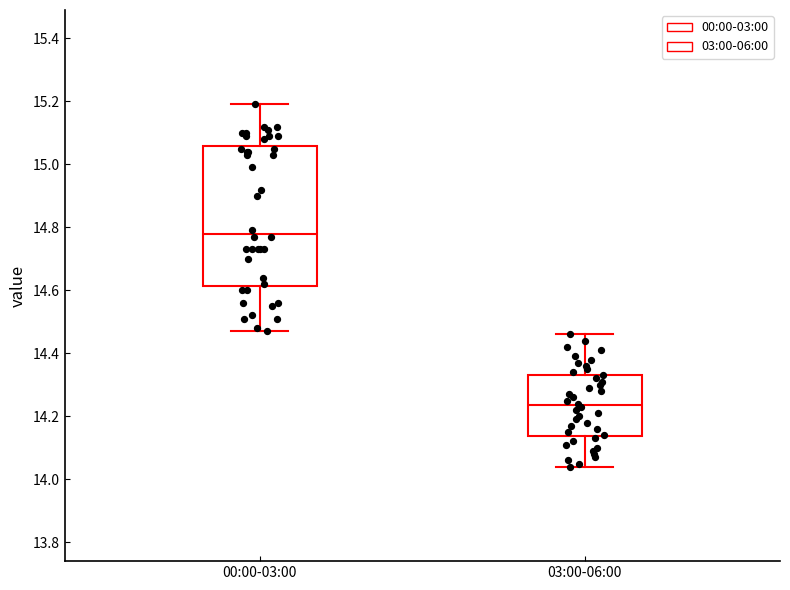

Which box has the lowest median line?

03:00-06:00